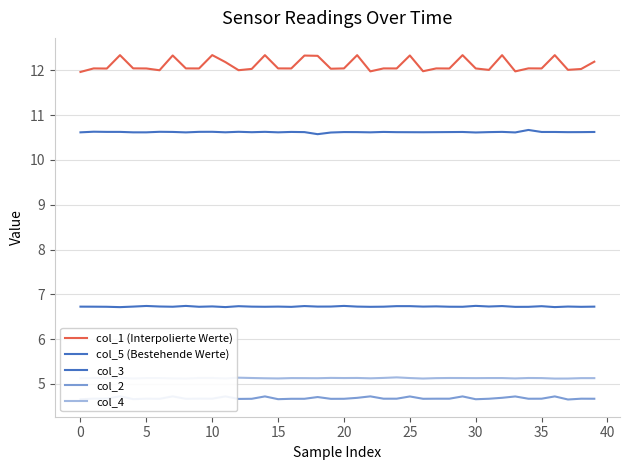

What are all the series names shown in the legend?

col_1 (Interpolierte Werte), col_5 (Bestehende Werte), col_3, col_2, col_4